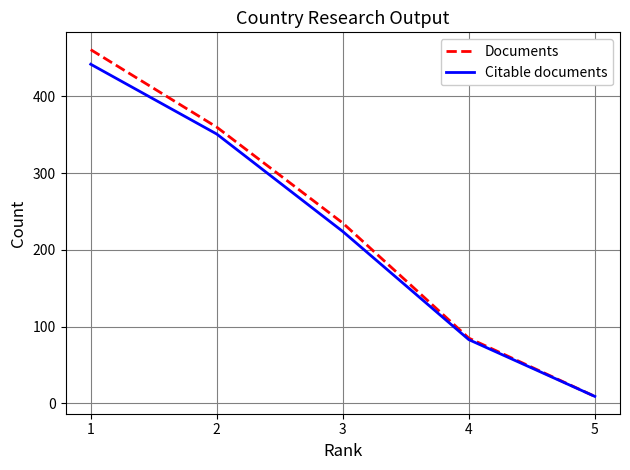

What is the highest value of the Citable documents series?

442